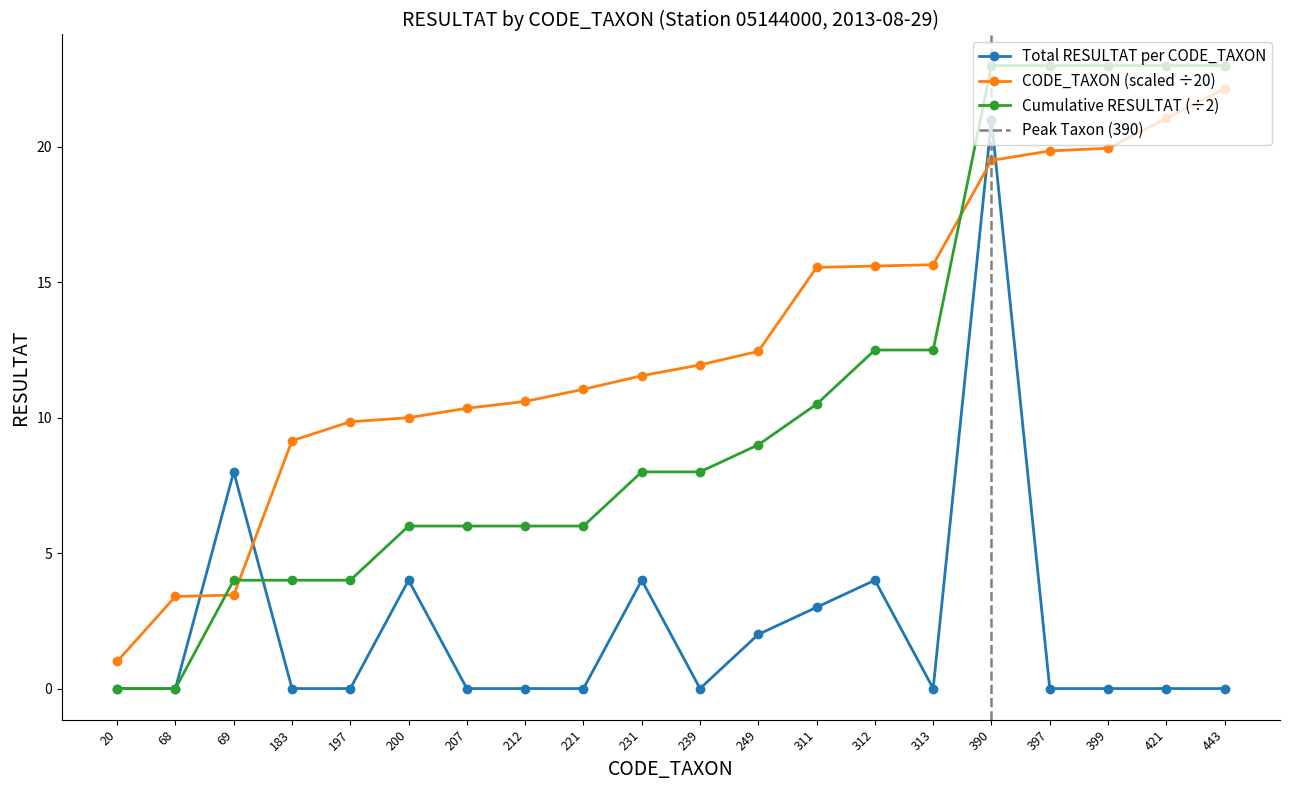

True or false: Total RESULTAT per CODE_TAXON has more than 0 points higher than both neighbors.

True